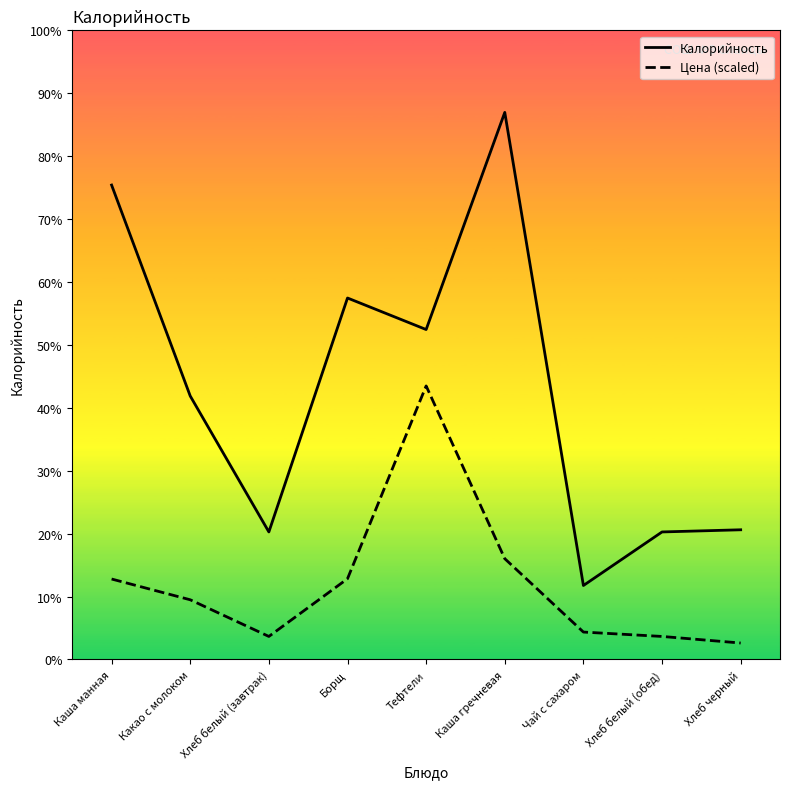

Where is Калорийность nearest to the value 167?

Тефтели